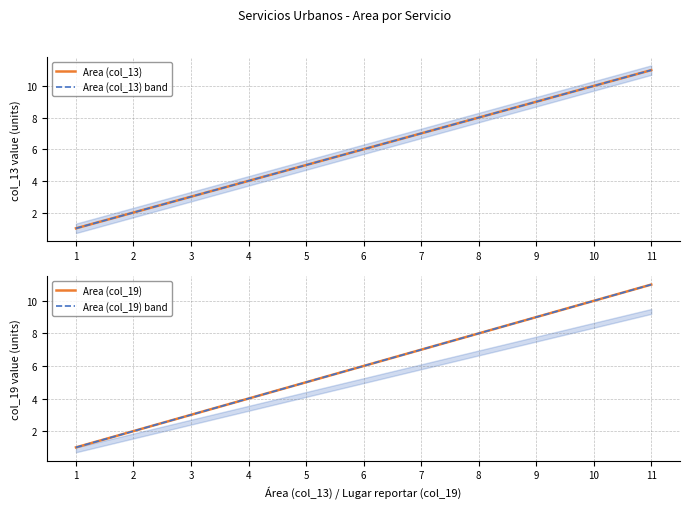

At which category is the sum across all series the highest?

11